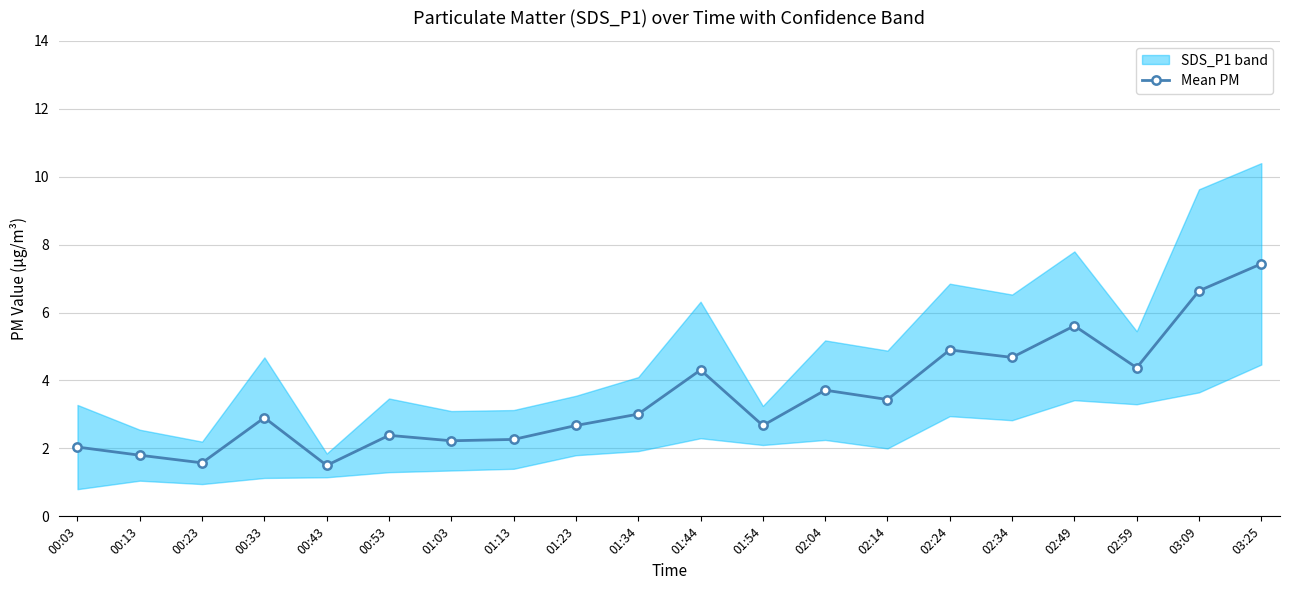

Where does the data first go above 3?

01:34